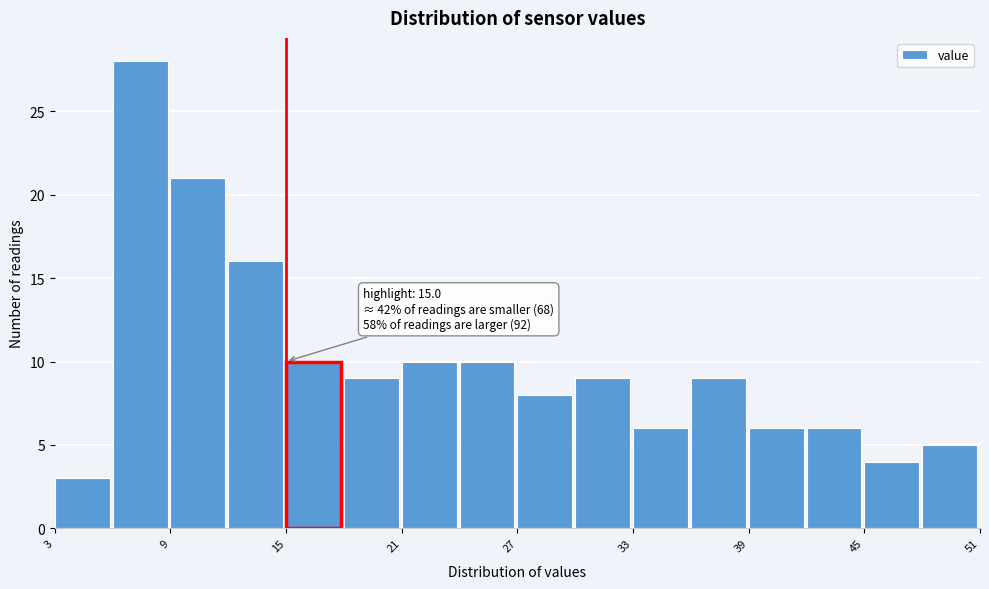

Read against the x-axis, roughly where is the centre of the tallest bar?

7